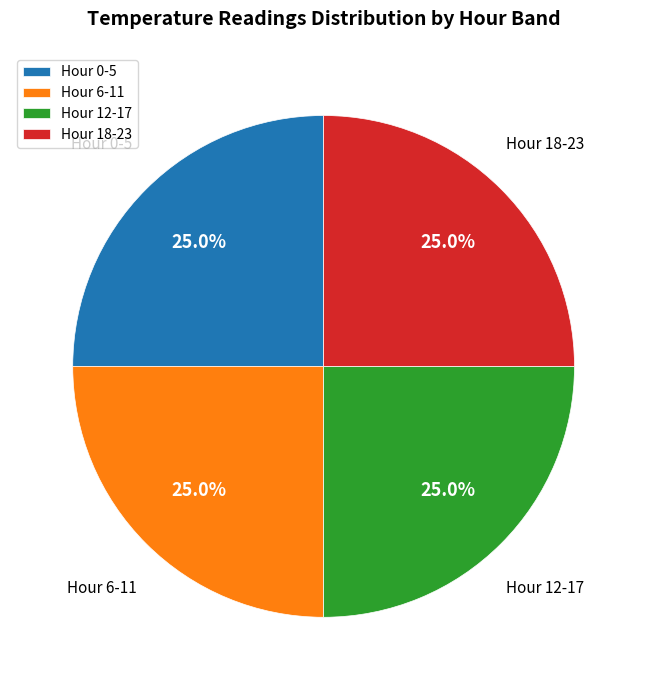

How much of the chart is everything except Hour 0-5?

75.0%